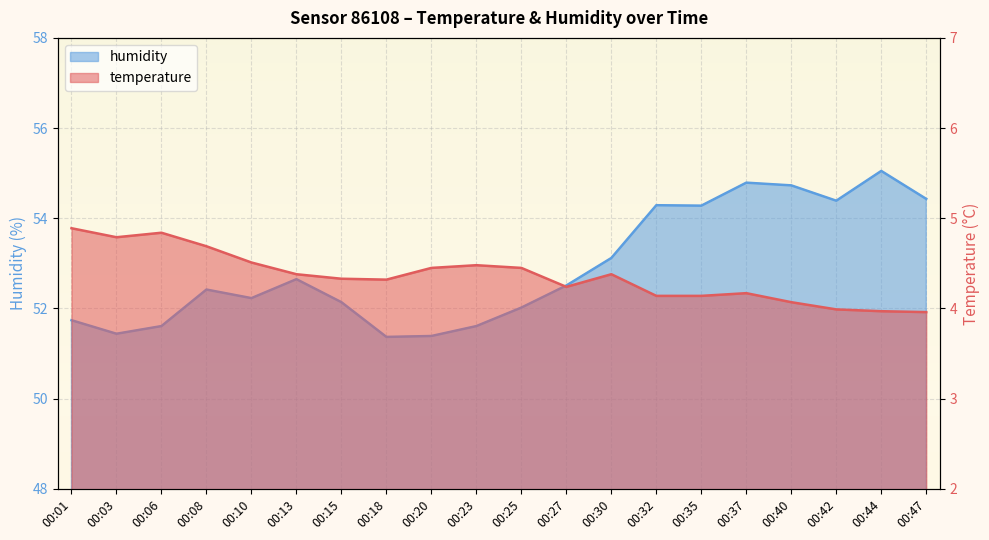

What is the difference between the humidity values at 00:01 and 00:08?

0.7